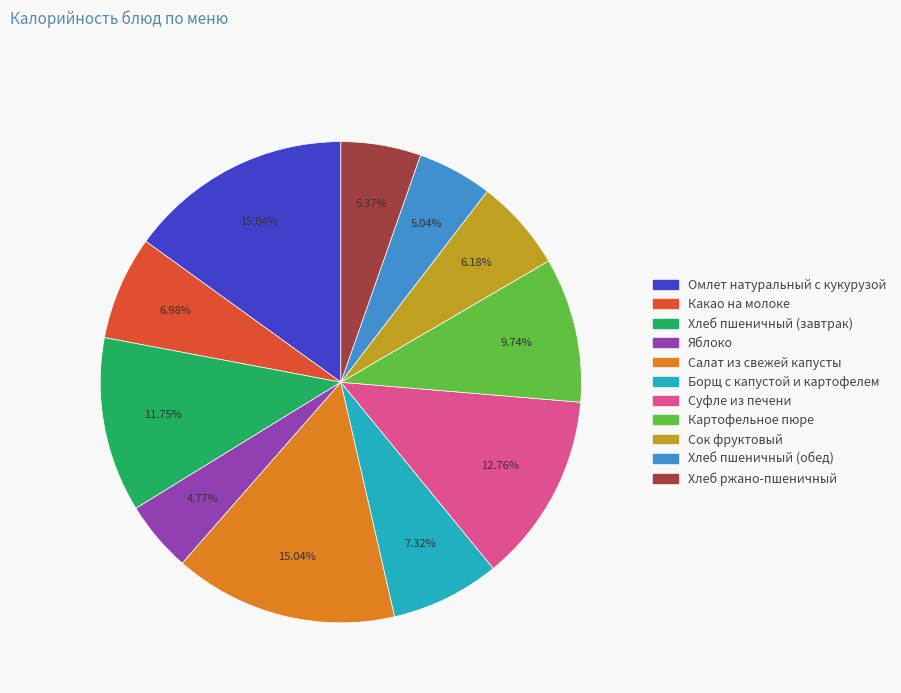

Do Салат из свежей капусты and Картофельное пюре together represent more than half of the pie?

No